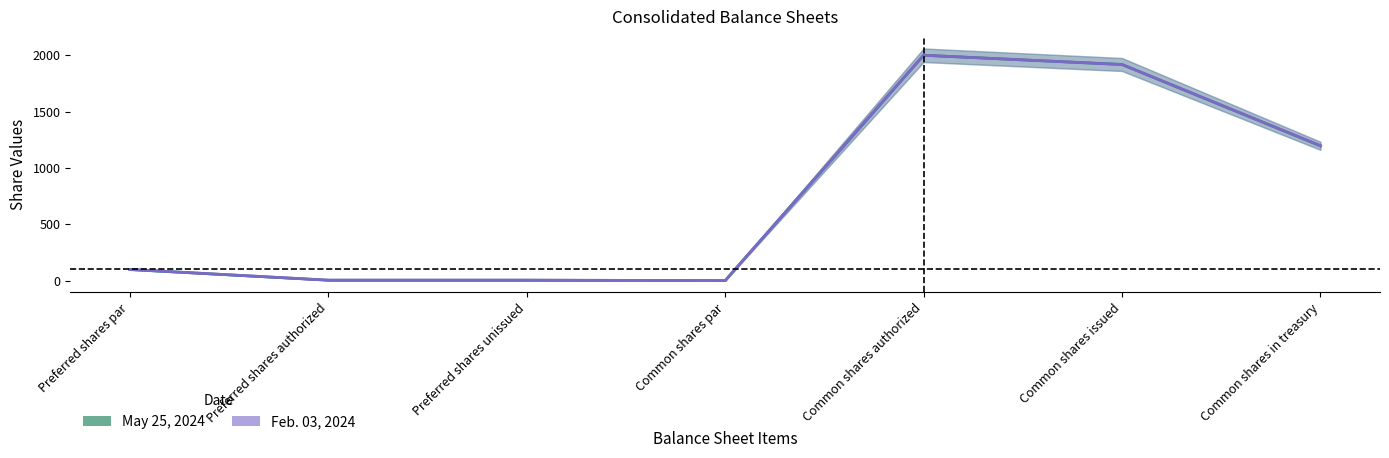

Reading left to right, transcribe all the data shown in this chart.

May 25, 2024: Preferred shares par=100	Preferred shares authorized=5	Preferred shares unissued=5	Common shares par=1	Common shares authorized=2000	Common shares issued=1918	Common shares in treasury=1196
Feb. 03, 2024: Preferred shares par=100	Preferred shares authorized=5	Preferred shares unissued=5	Common shares par=1	Common shares authorized=2000	Common shares issued=1918	Common shares in treasury=1198